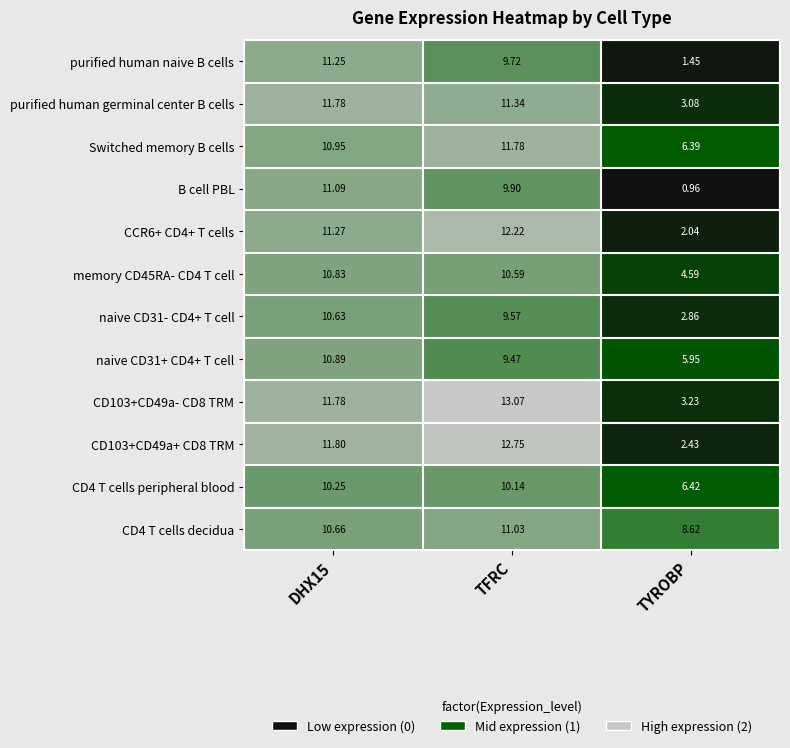

Where is CD103+CD49a+ CD8 TRM nearest to the value 7?

TYROBP